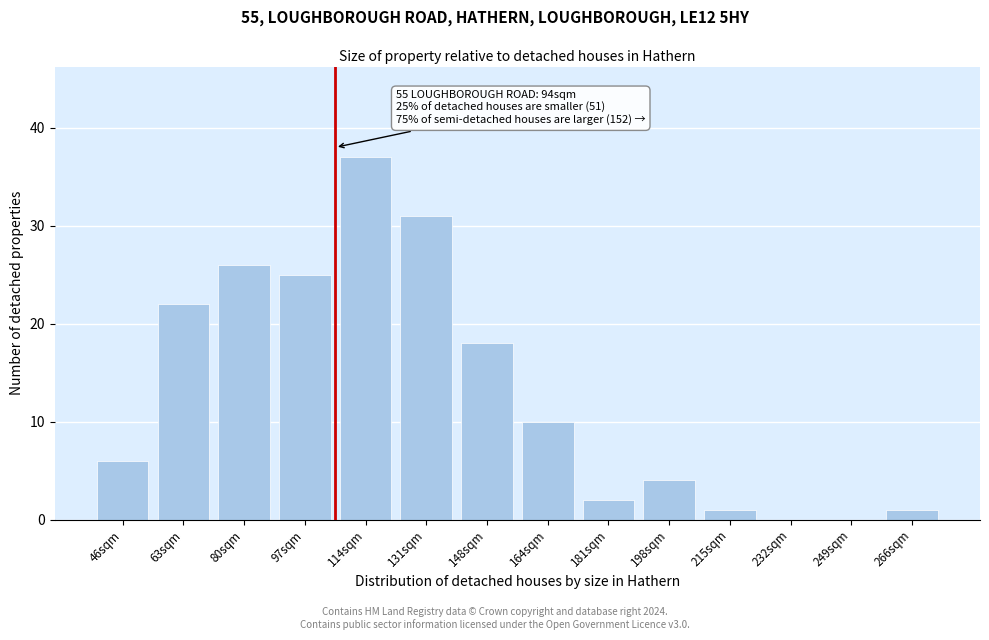

Reading right to left, extract all data points from this chart.

266sqm=1	249sqm=0	232sqm=0	215sqm=1	198sqm=4	181sqm=2	164sqm=10	148sqm=18	131sqm=31	114sqm=37	97sqm=25	80sqm=26	63sqm=22	46sqm=6